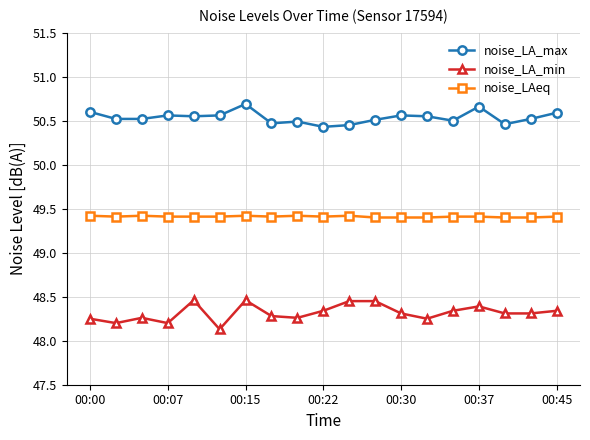

List the series in order of their overall mean, highest first.

noise_LA_max, noise_LAeq, noise_LA_min